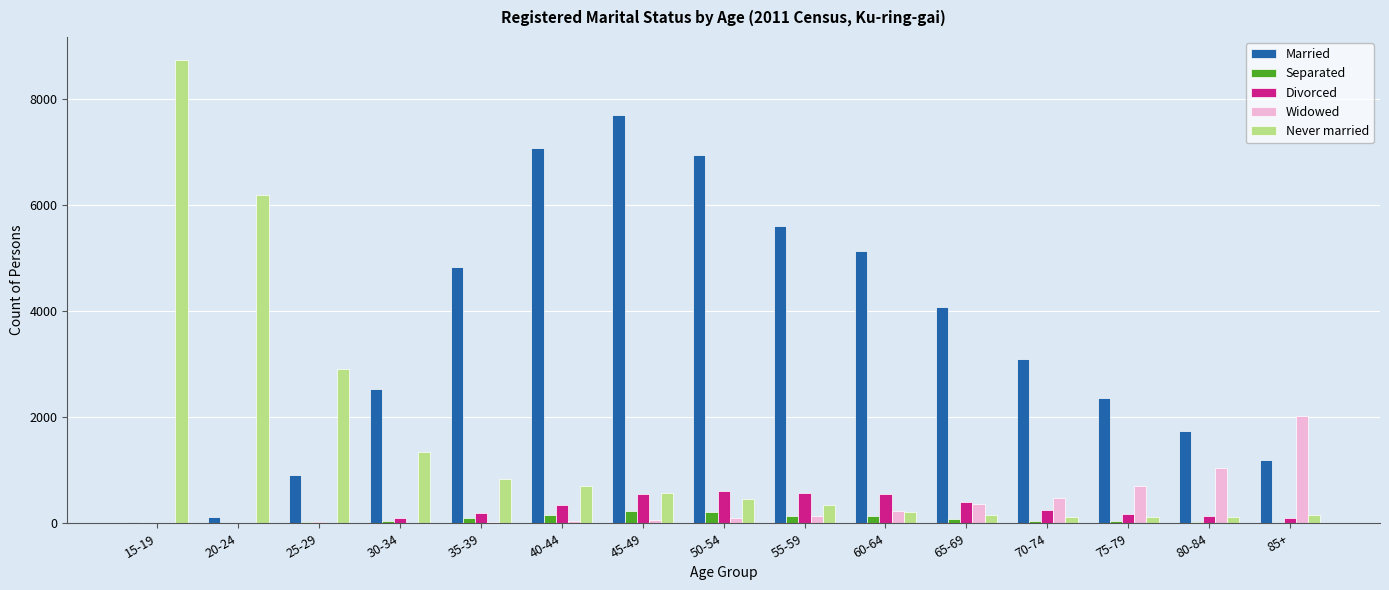

Which label corresponds to the largest value in the chart?

15-19